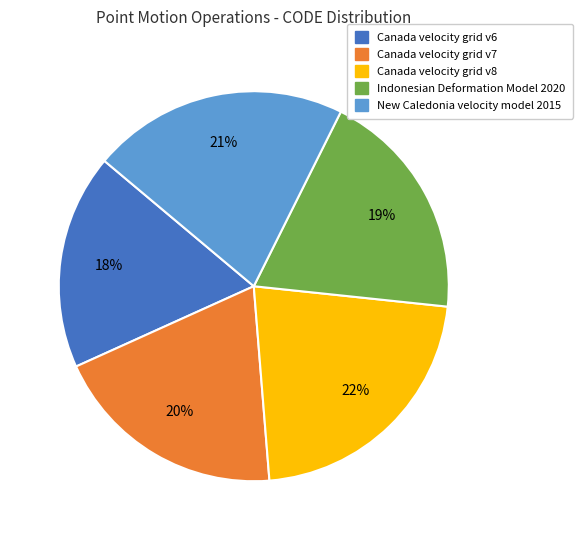

Does Canada velocity grid v8 account for over 50% of the chart?

No